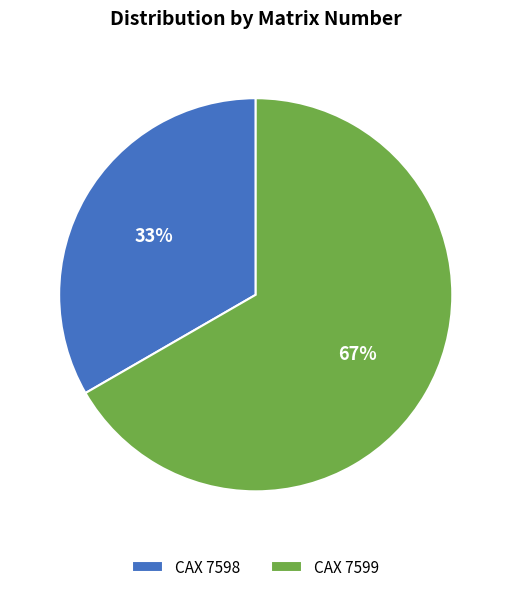

Is there a majority slice in this chart?

Yes